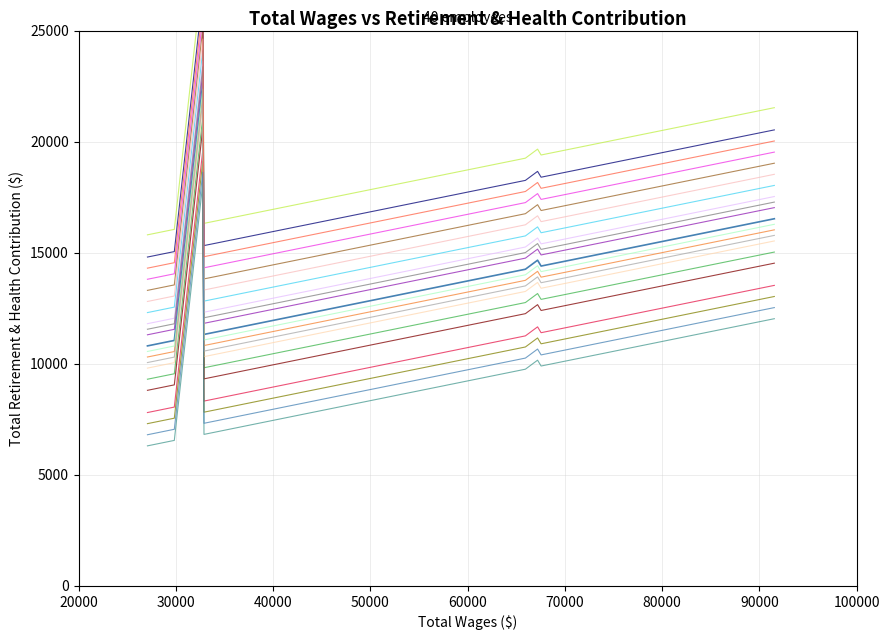

At which category does the data reach its first local valley?

6